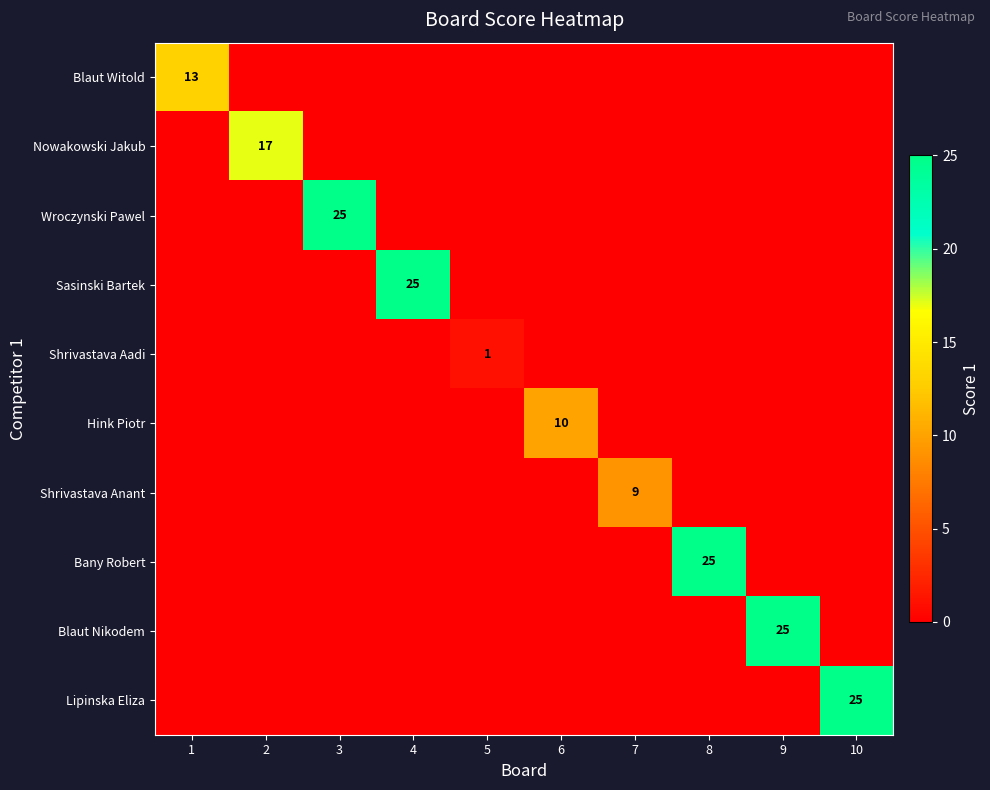

Is the value of Bany Robert at 6 greater than the value of Hink Piotr at 5?

No